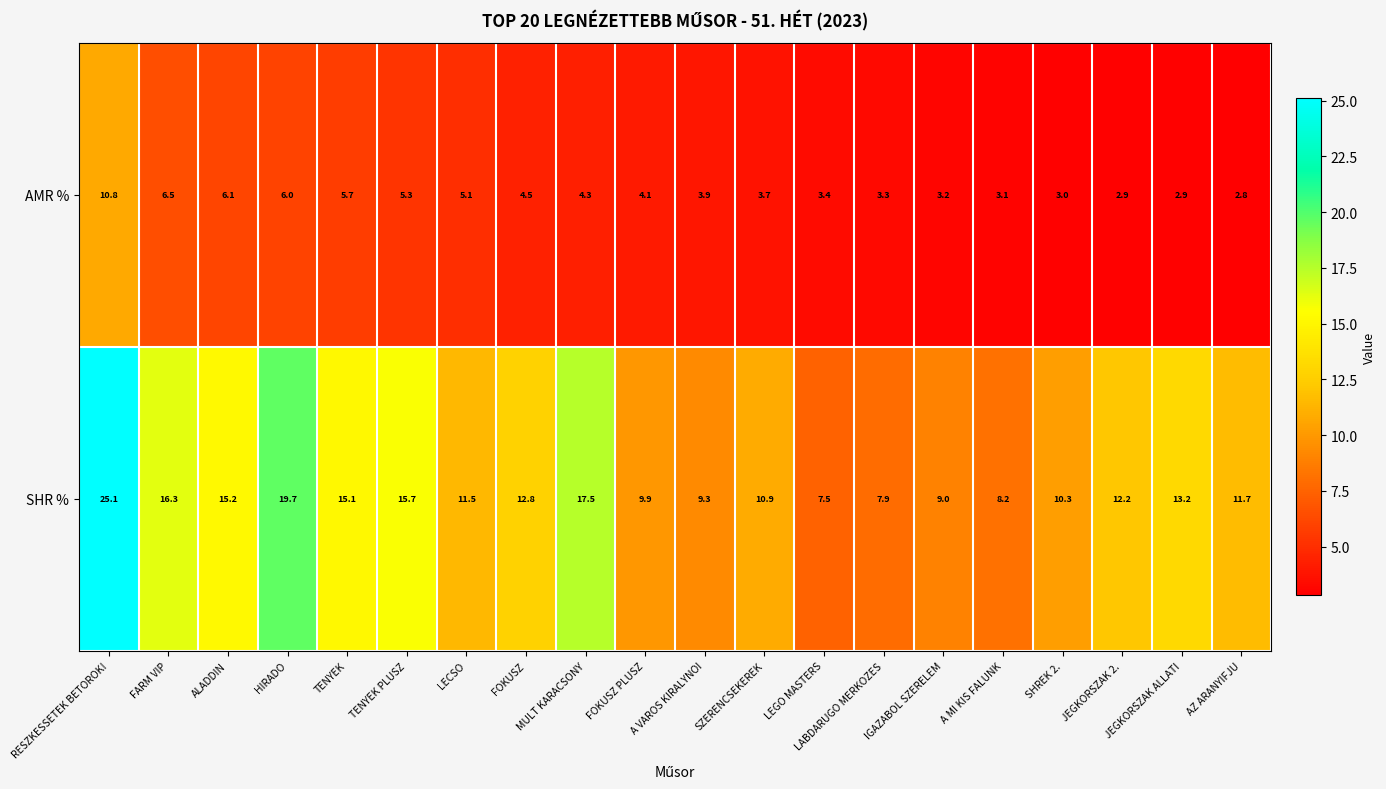

What is the difference between the maximum and second lowest values in the AMR % series?

7.9